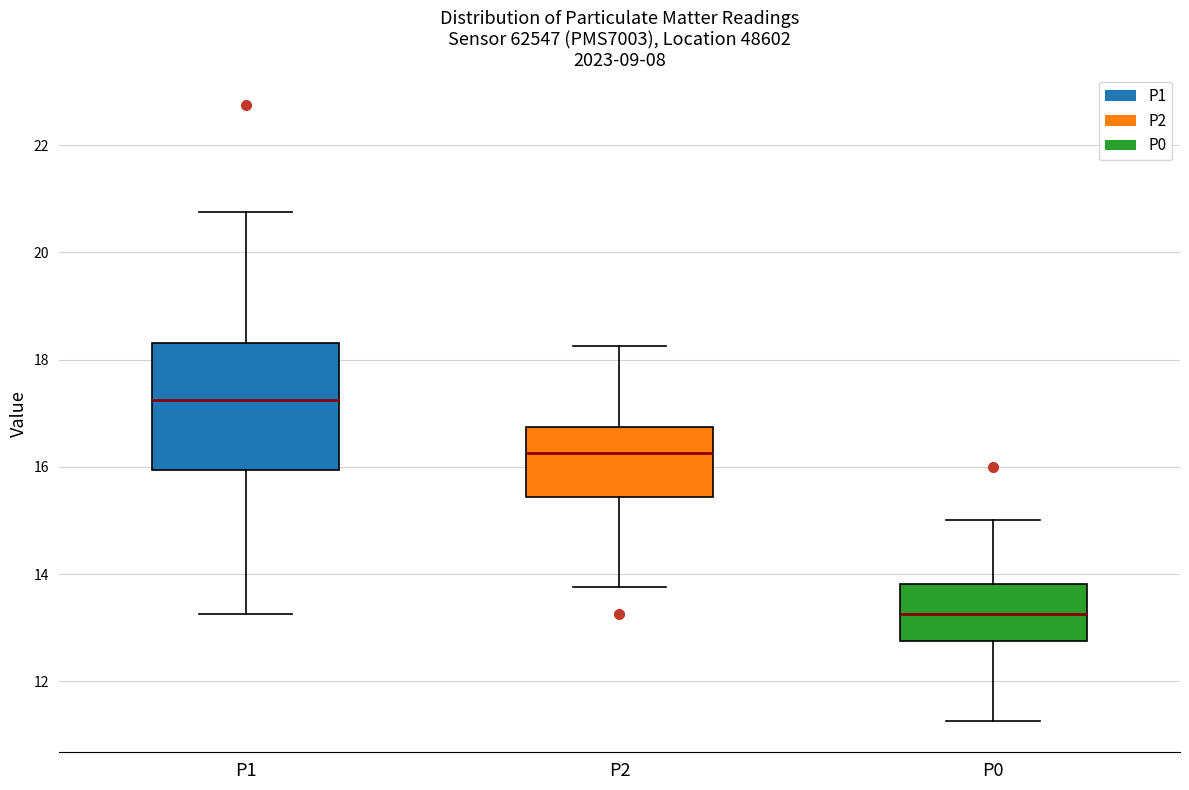

Which box is the tallest, from its lower edge to its upper edge?

P1